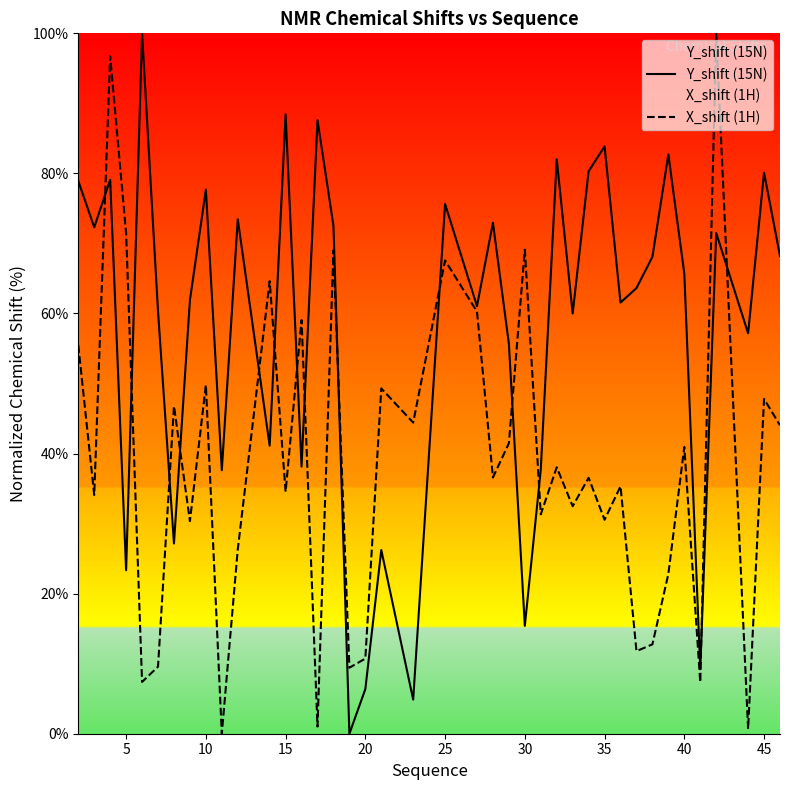

What is the maximum value for Y_shift (15N)?

100.0